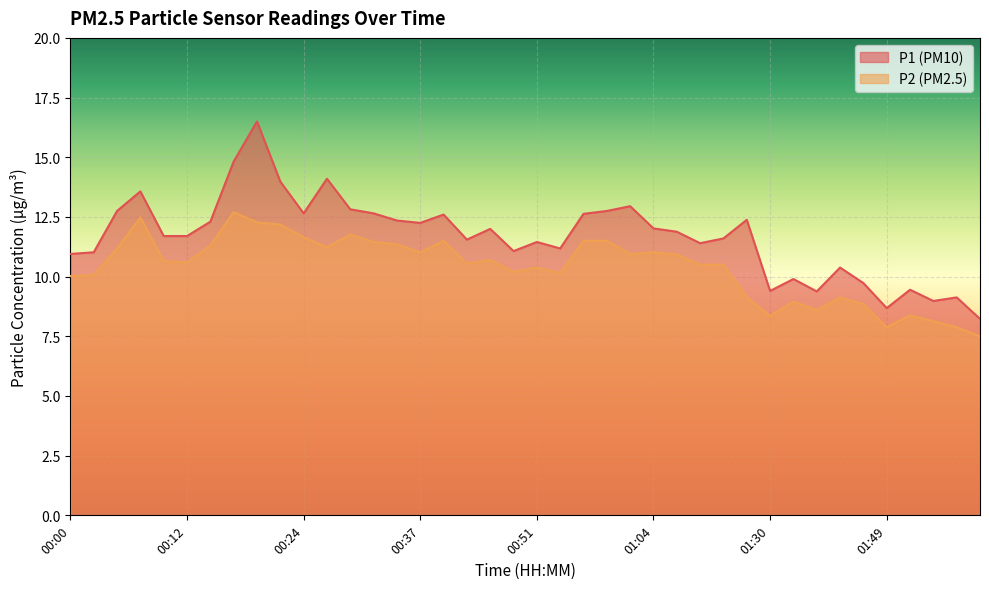

Reading left to right, transcribe all the data shown in this chart.

P1: 00:00=10.9	00:02=11.0	00:05=12.8	00:07=13.6	00:10=11.7	00:12=11.7	00:15=12.3	00:17=14.8	00:19=16.5	00:22=14.0	00:24=12.7	00:27=14.1	00:29=12.8	00:32=12.7	00:34=12.3	00:37=12.2	00:39=12.6	00:41=11.6	00:46=12.0	00:49=11.1	00:51=11.4	00:54=11.2	00:56=12.6	00:59=12.8	01:01=12.9	01:04=12.0	01:06=11.9	01:09=11.4	01:11=11.6	01:19=12.4	01:30=9.4	01:33=9.9	01:38=9.4	01:41=10.4	01:46=9.7	01:49=8.7	01:52=9.4	01:54=9.0	01:57=9.1	02:00=8.2
P2: 00:00=10.0	00:02=10.1	00:05=11.2	00:07=12.5	00:10=10.7	00:12=10.6	00:15=11.3	00:17=12.7	00:19=12.3	00:22=12.2	00:24=11.7	00:27=11.2	00:29=11.8	00:32=11.4	00:34=11.3	00:37=11.0	00:39=11.5	00:41=10.6	00:46=10.7	00:49=10.2	00:51=10.4	00:54=10.2	00:56=11.5	00:59=11.5	01:01=10.9	01:04=11.0	01:06=10.9	01:09=10.5	01:11=10.5	01:19=9.2	01:30=8.3	01:33=8.9	01:38=8.6	01:41=9.1	01:46=8.8	01:49=7.9	01:52=8.4	01:54=8.1	01:57=7.9	02:00=7.5